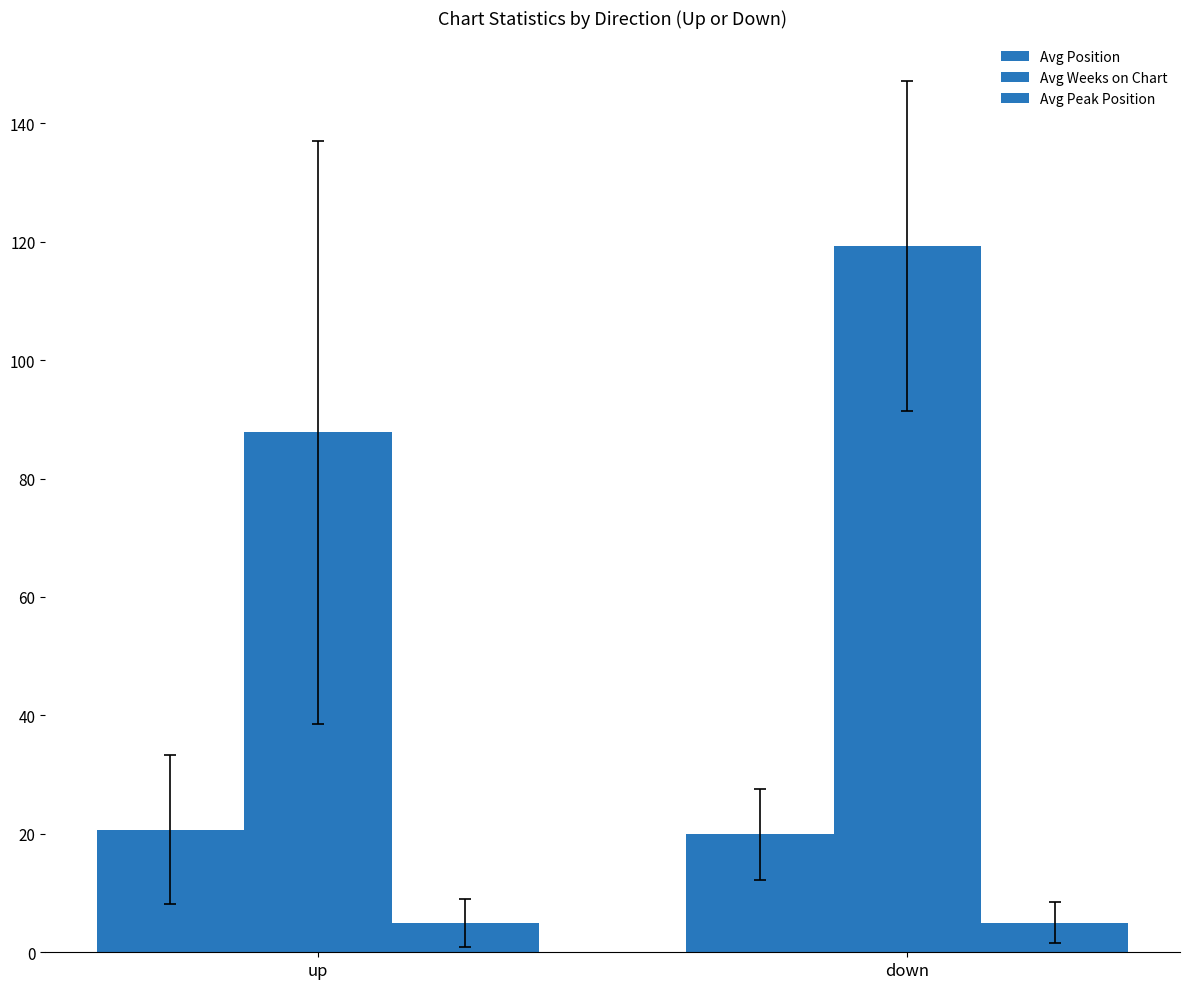

Which series has the largest total across all categories?

Avg Weeks on Chart